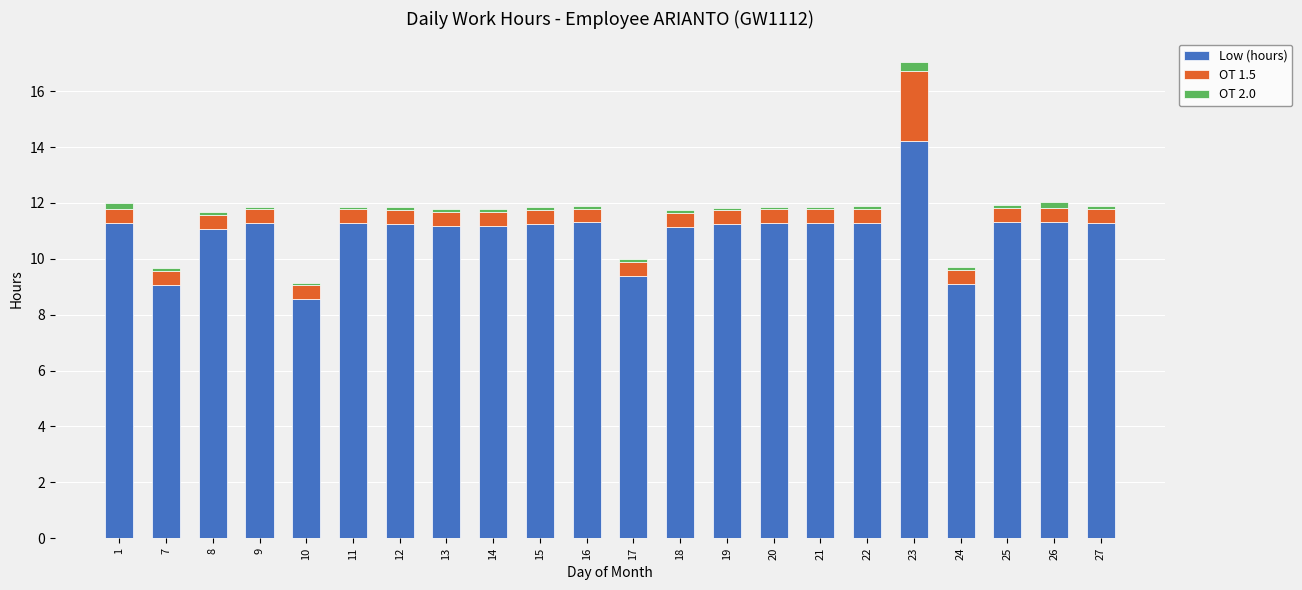

What are all the series names shown in the legend?

Low (hours), OT 1.5, OT 2.0